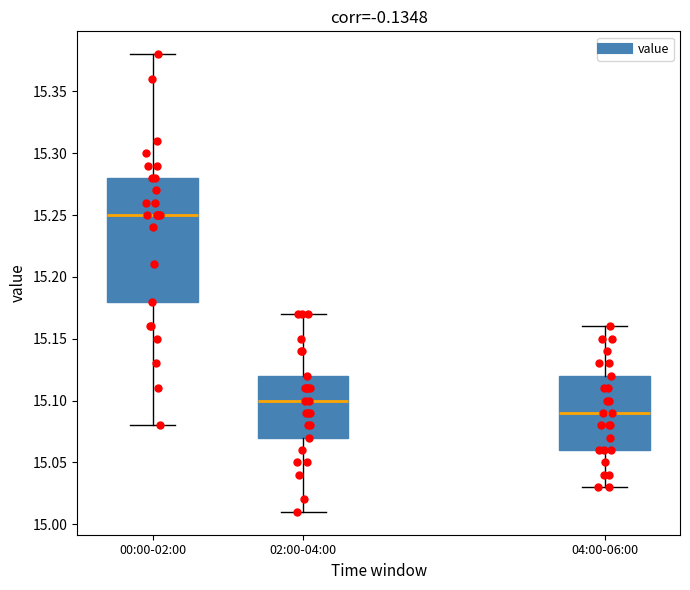

Which box's median line is the highest?

00:00-02:00